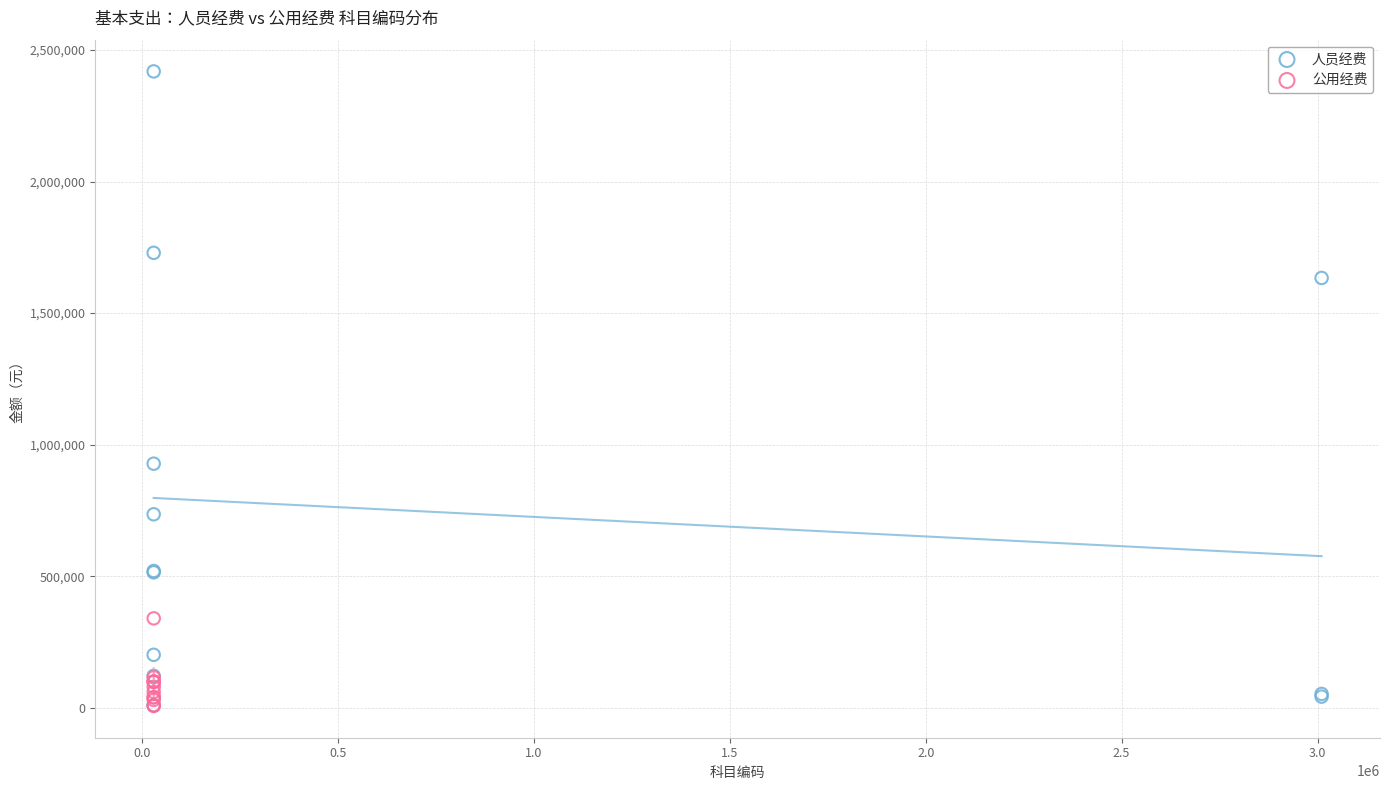

Which series contains the highest Y value?

人员经费